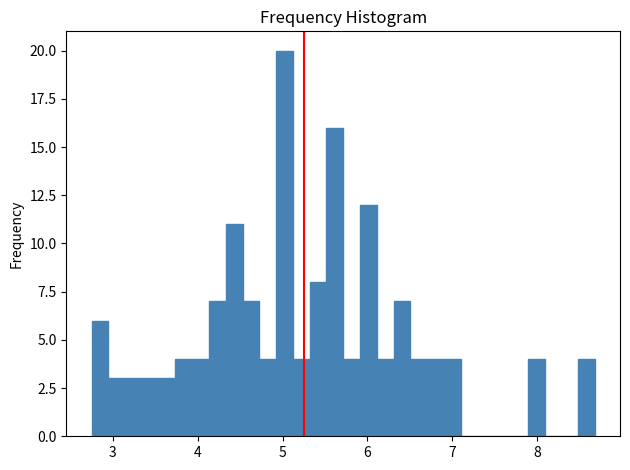

Around what value on the x-axis is the tallest bar? Give the approximate position of its centre, as read against the axis.

5.0